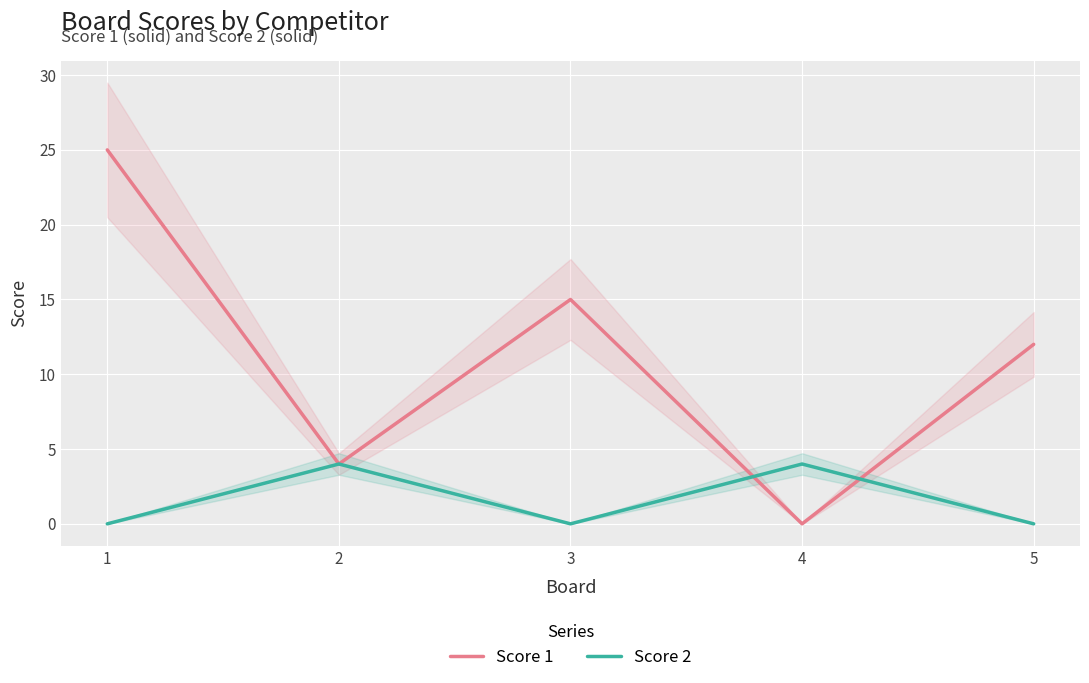

List the series in order of their overall mean, lowest first.

Score 2, Score 1